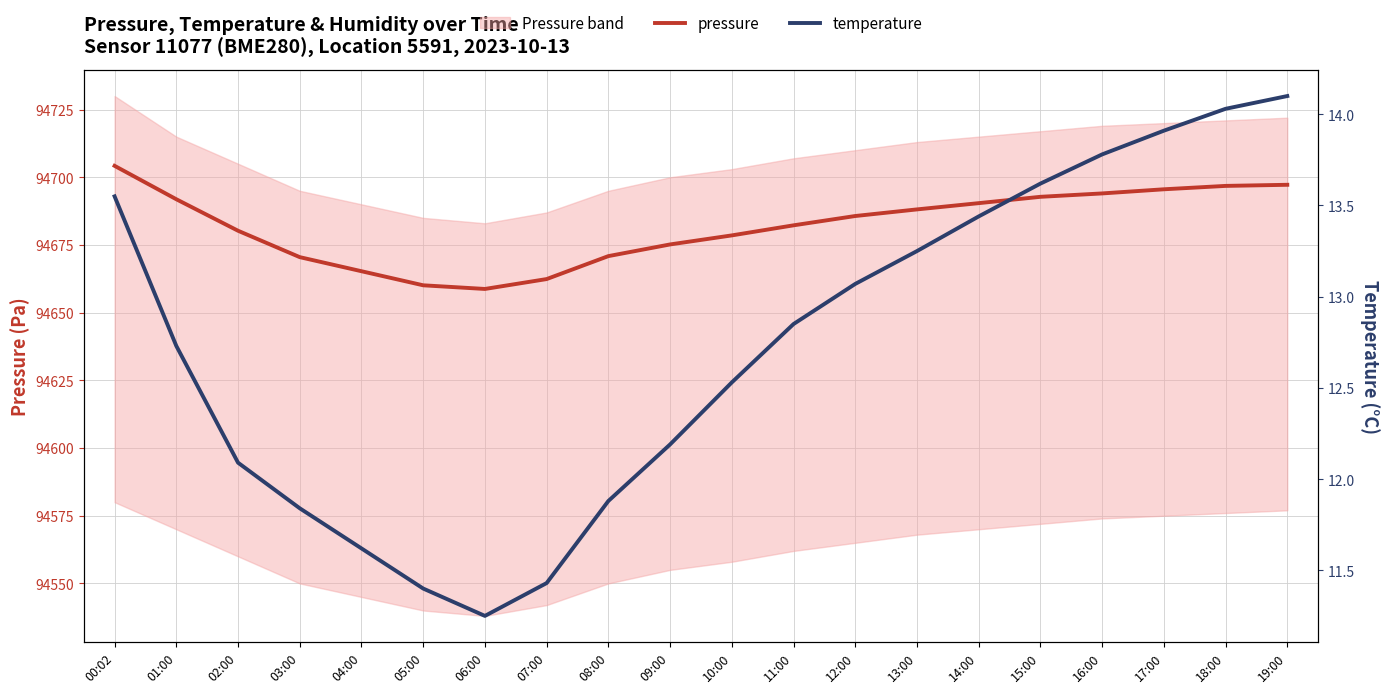

What is the average value of the temperature series?

12.7